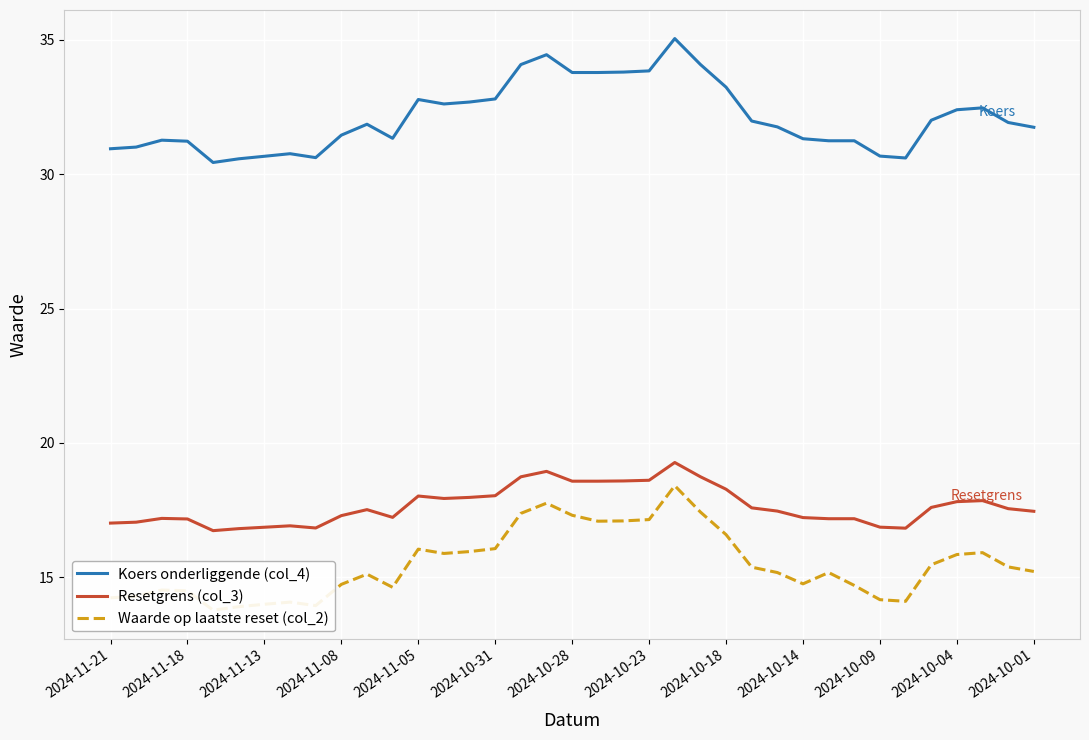

What is the minimum value shown in the chart?

13.8